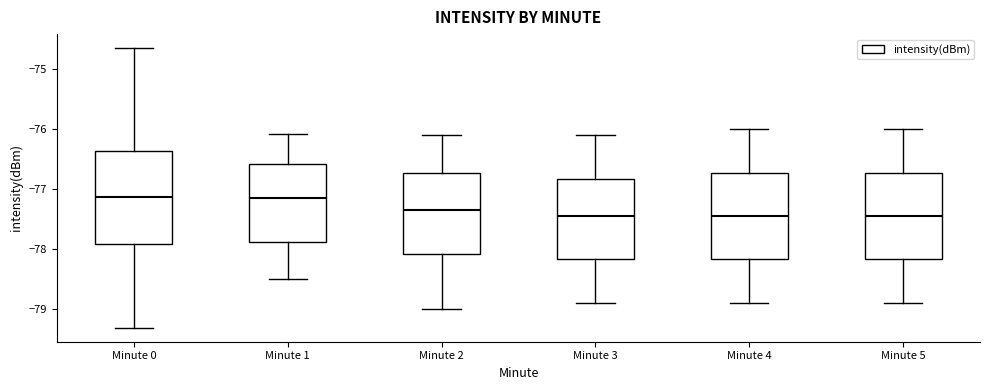

Reading left to right, transcribe this box plot: for each box, give where its median line is, the range the box spans, and where its two whiskers end, as read against the y-axis. The values are not printed on the chart, so give them approximately, as read against the axis.

Minute 0: median -77.1, box -77.9 to -76.4, whiskers -79.3 to -74.6
Minute 1: median -77.1, box -77.9 to -76.6, whiskers -78.5 to -76.1
Minute 2: median -77.3, box -78.1 to -76.7, whiskers -79.0 to -76.1
Minute 3: median -77.4, box -78.2 to -76.8, whiskers -78.9 to -76.1
Minute 4: median -77.4, box -78.2 to -76.7, whiskers -78.9 to -76.0
Minute 5: median -77.4, box -78.2 to -76.7, whiskers -78.9 to -76.0